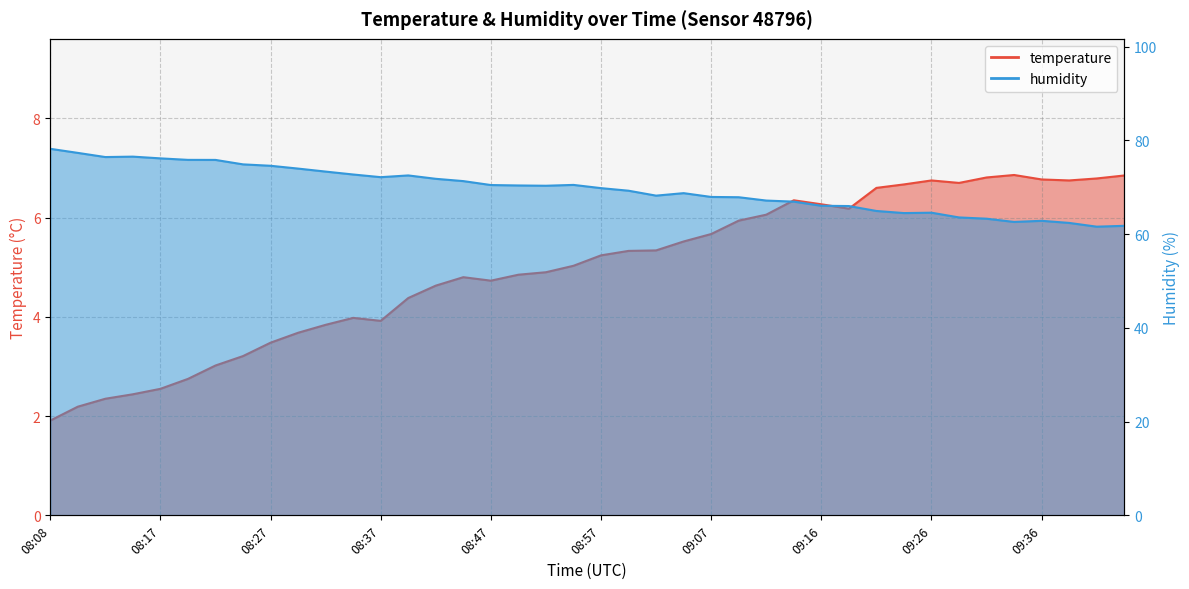

Rank the categories by humidity value from lowest to highest.

09:41, 09:44, 09:39, 09:34, 09:36, 09:31, 09:29, 09:24, 09:26, 09:21, 09:19, 09:16, 09:14, 09:12, 09:09, 09:07, 09:02, 09:04, 08:59, 08:57, 08:52, 08:49, 08:47, 08:54, 08:45, 08:42, 08:37, 08:40, 08:35, 08:32, 08:30, 08:27, 08:25, 08:22, 08:20, 08:17, 08:12, 08:15, 08:10, 08:08